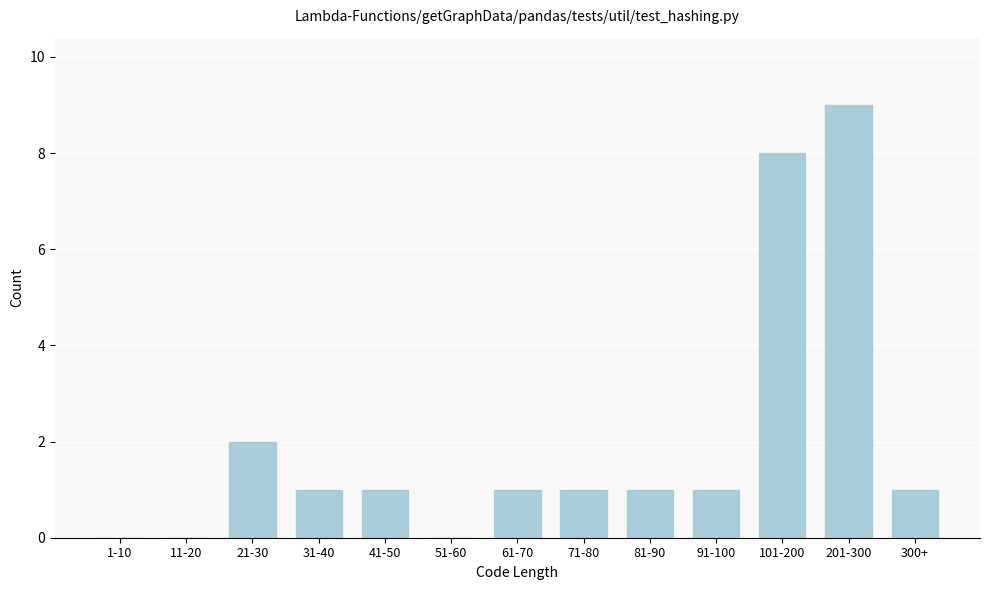

Reading left to right, extract all data points from this chart.

1-10=0	11-20=0	21-30=2	31-40=1	41-50=1	51-60=0	61-70=1	71-80=1	81-90=1	91-100=1	101-200=8	201-300=9	300+=1